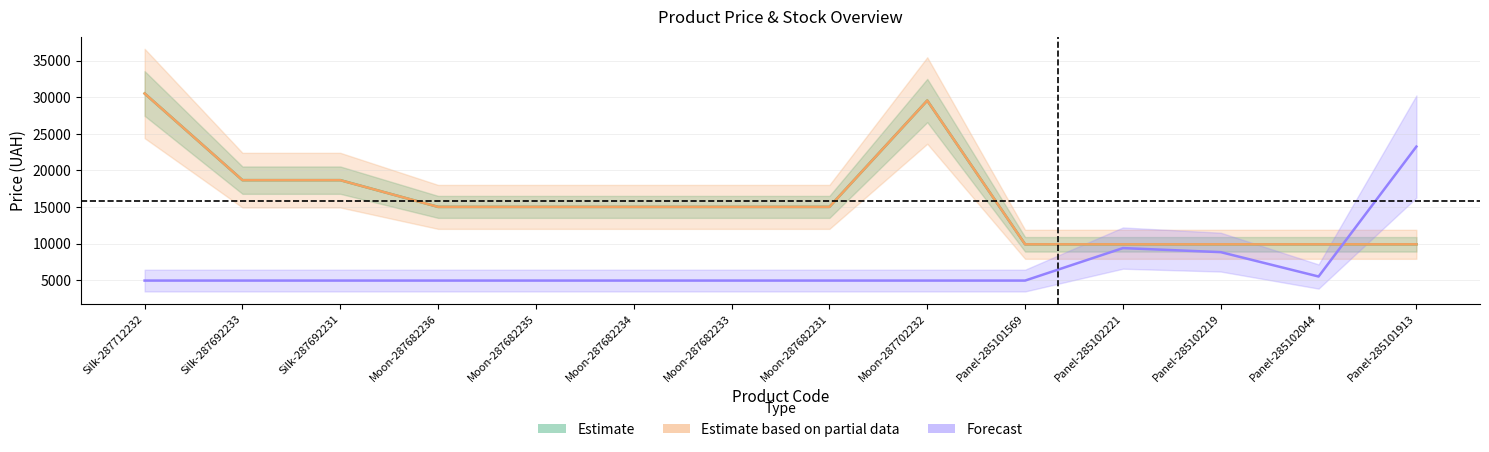

Which category has the highest value across all series?

Silk-287712232